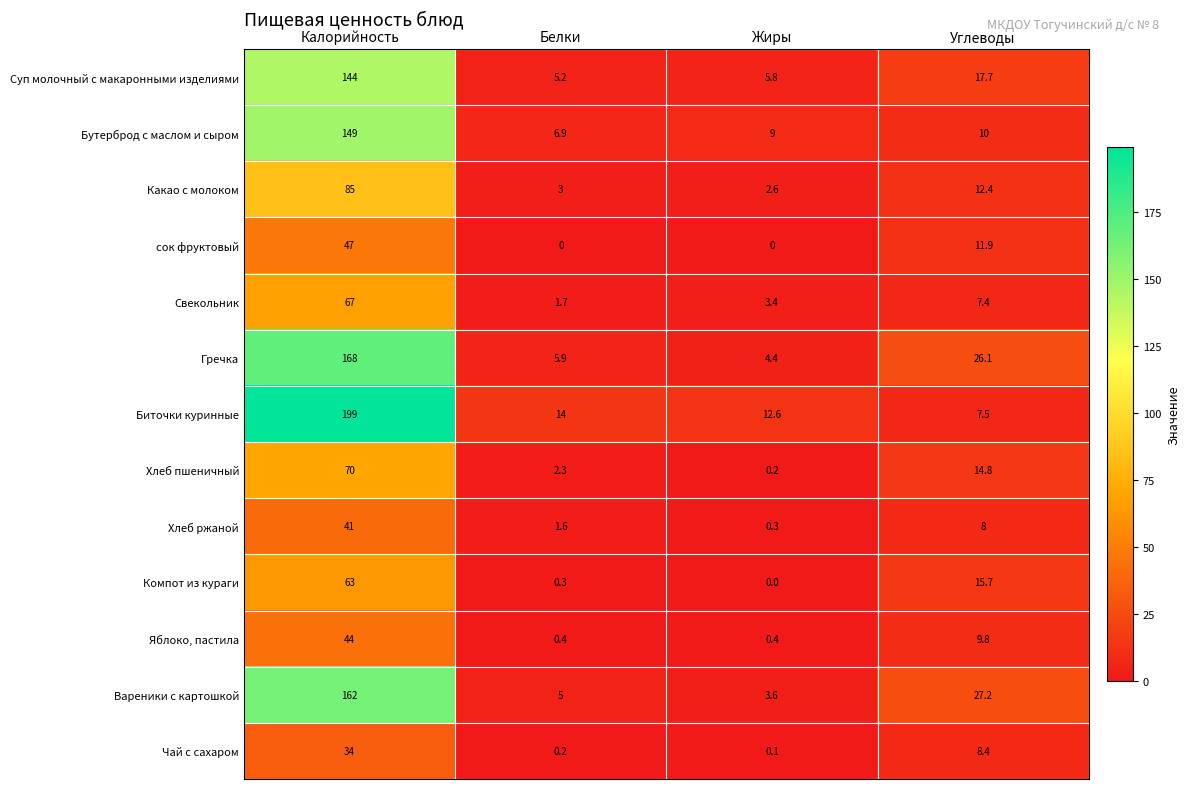

Which series has the largest total across all categories?

Биточки куринные